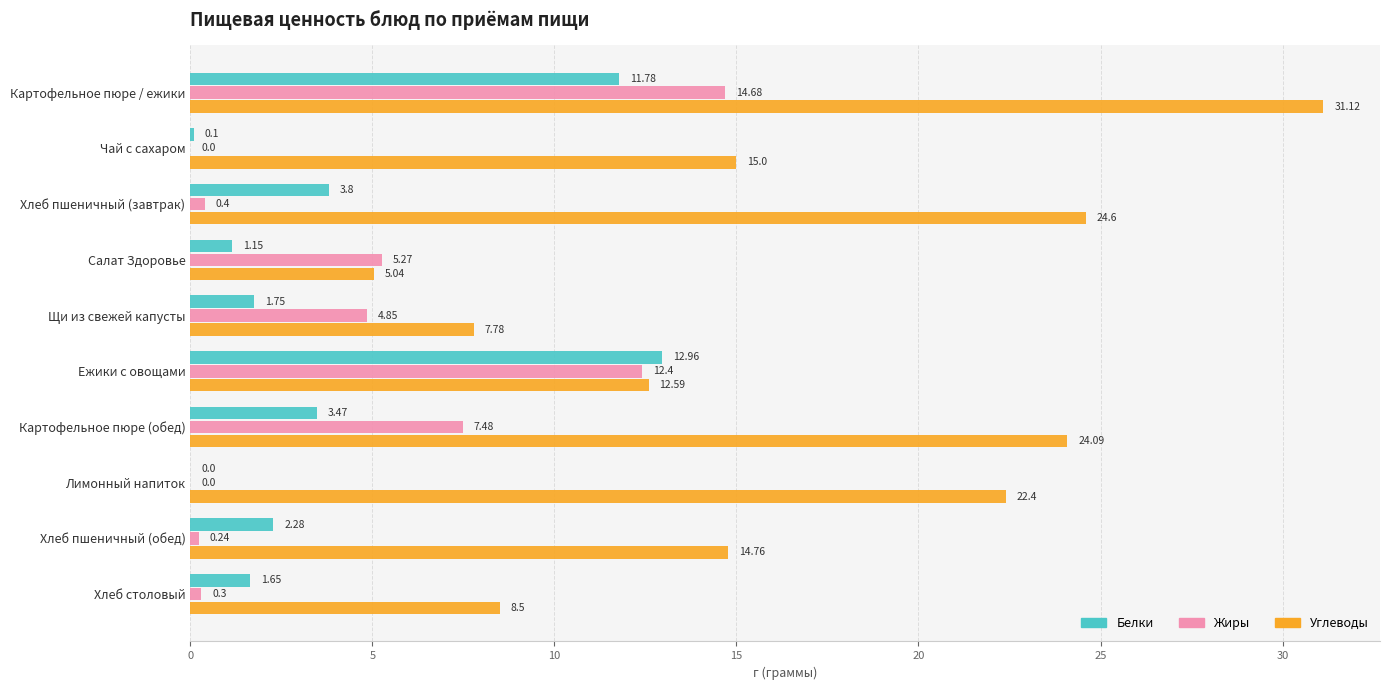

What are all the series names shown in the legend?

Белки, Жиры, Углеводы